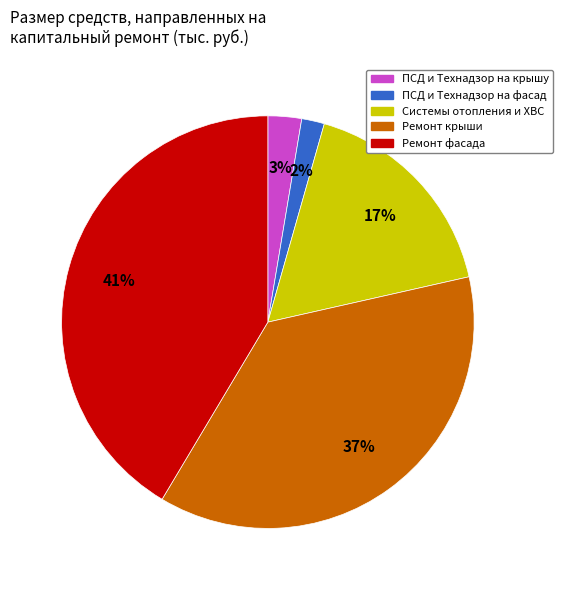

To the nearest percent, what is the average slice percentage?

20%